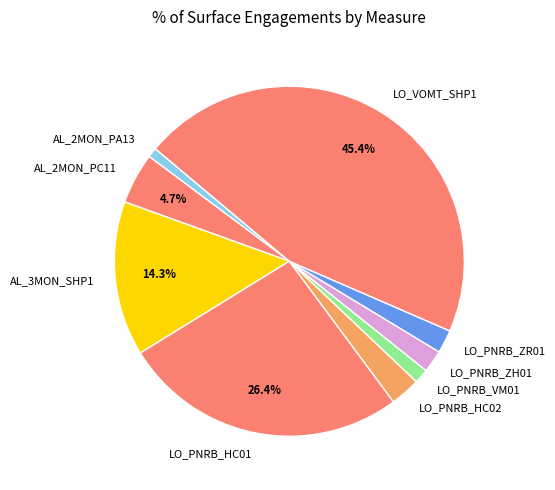

Is LO_PNRB_HC02 the majority of the pie?

No